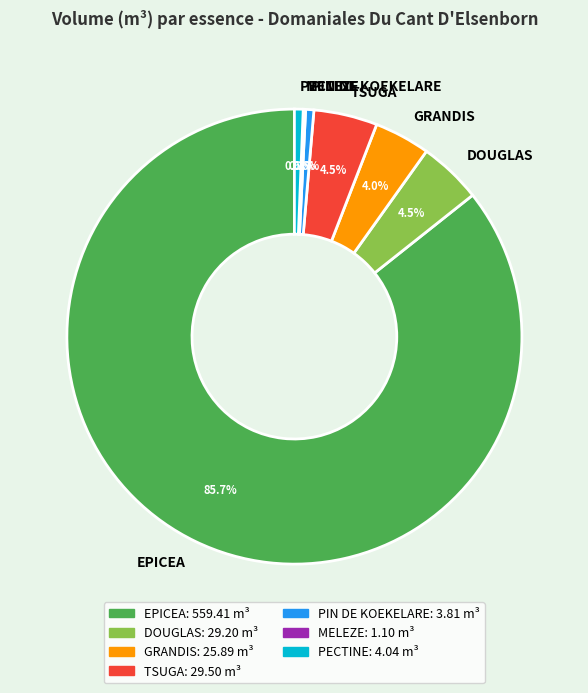

True or false: PIN DE KOEKELARE accounts for 1% of the total.

True